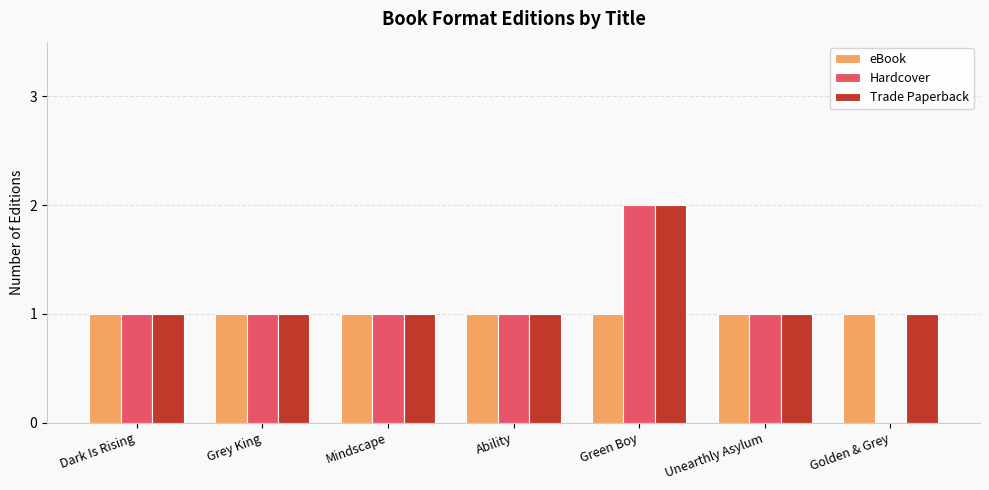

At which category is the sum across all series the highest?

Green Boy